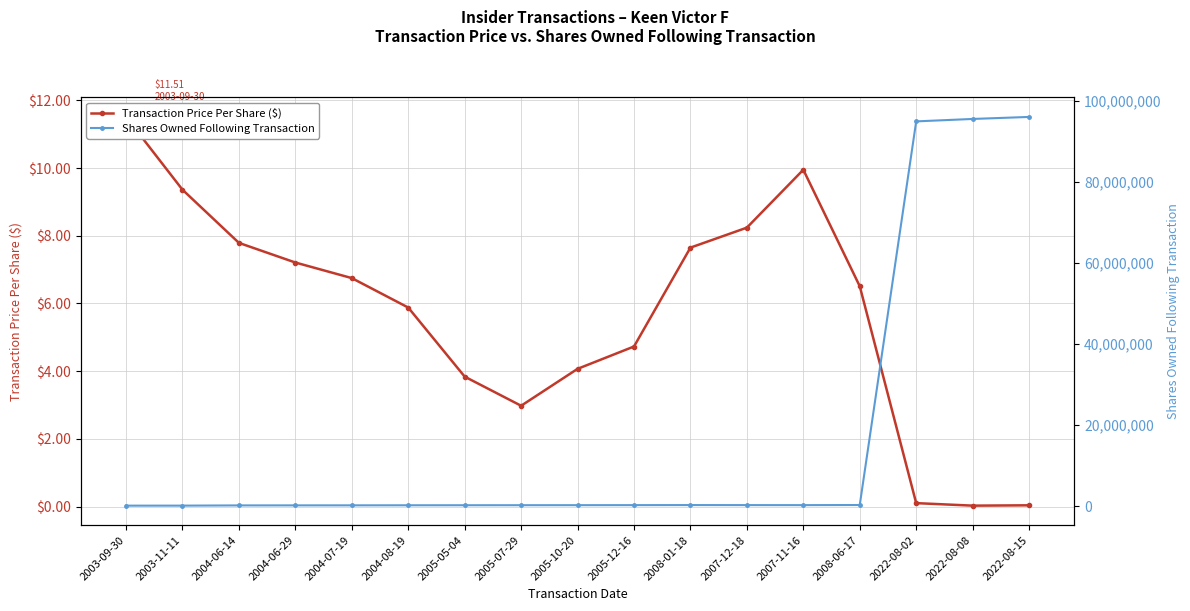

What is the average value of the Shares Owned Following Transaction series?

17013928.9